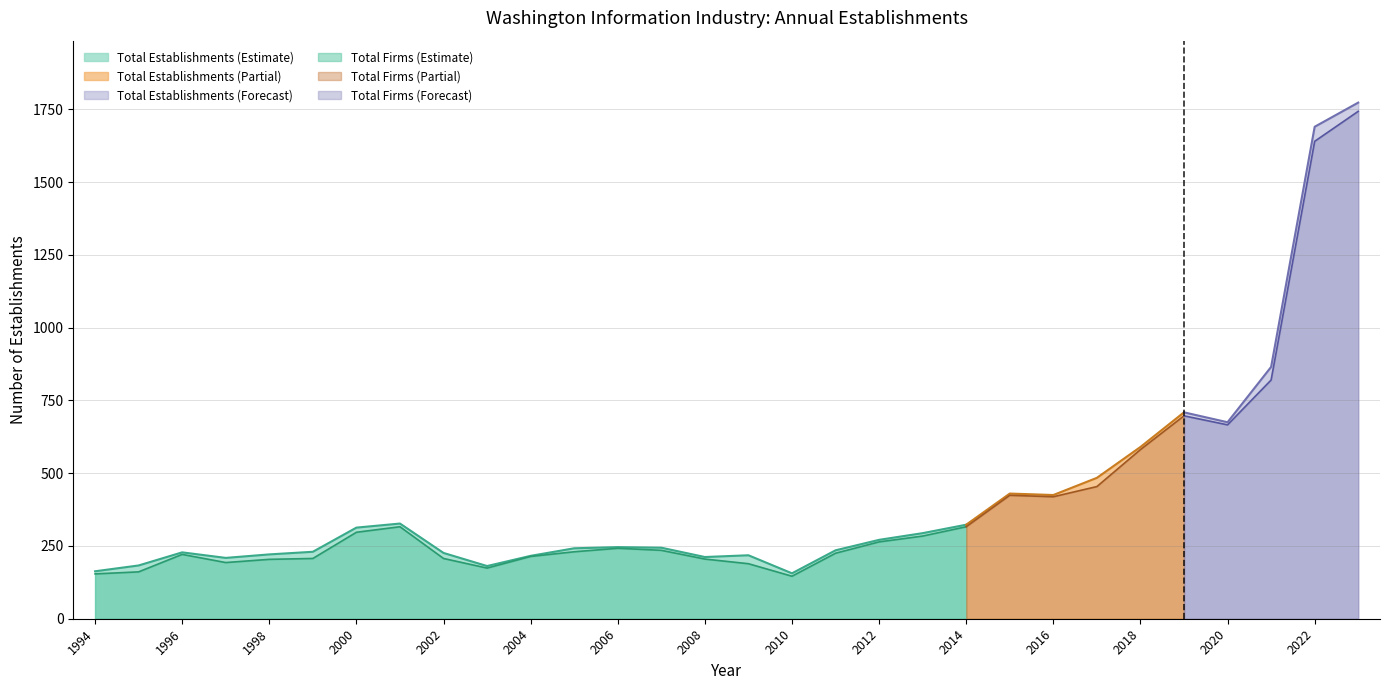

True or false: Total Firms (Estimate) has a value of 159 at 2012.

False